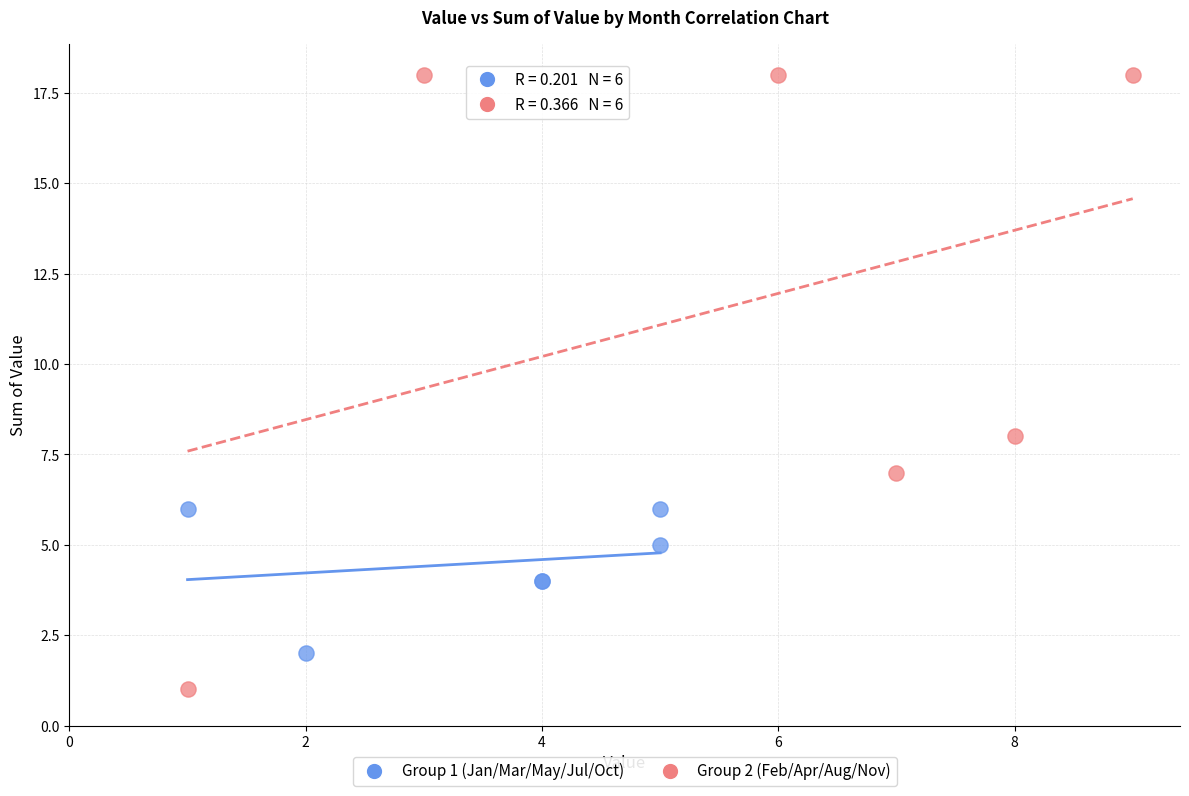

What are all the series names shown in the legend?

Group 1 (Jan/Mar/May/Jul/Oct), Group 2 (Feb/Apr/Aug/Nov)